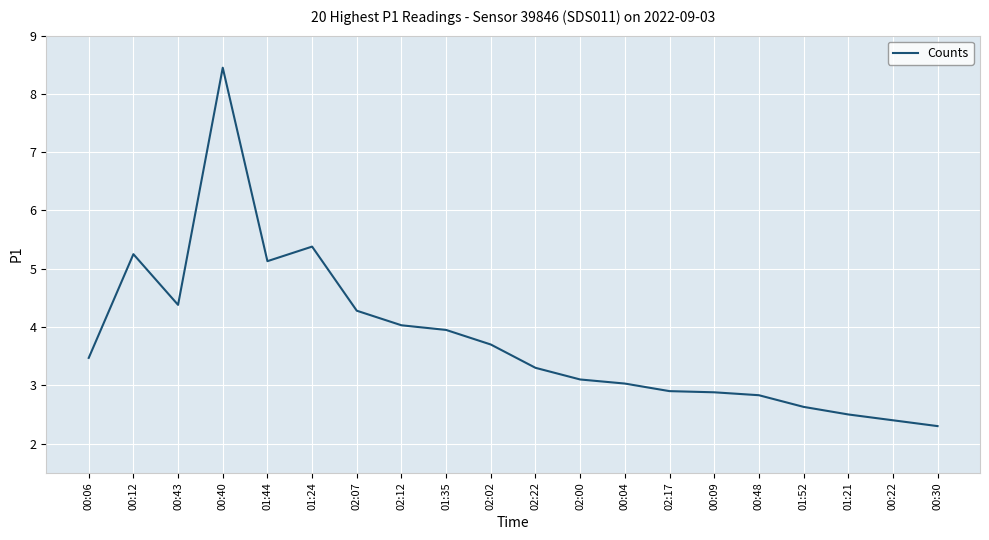

What is the difference between the values at 00:30 and 02:07?

2.0